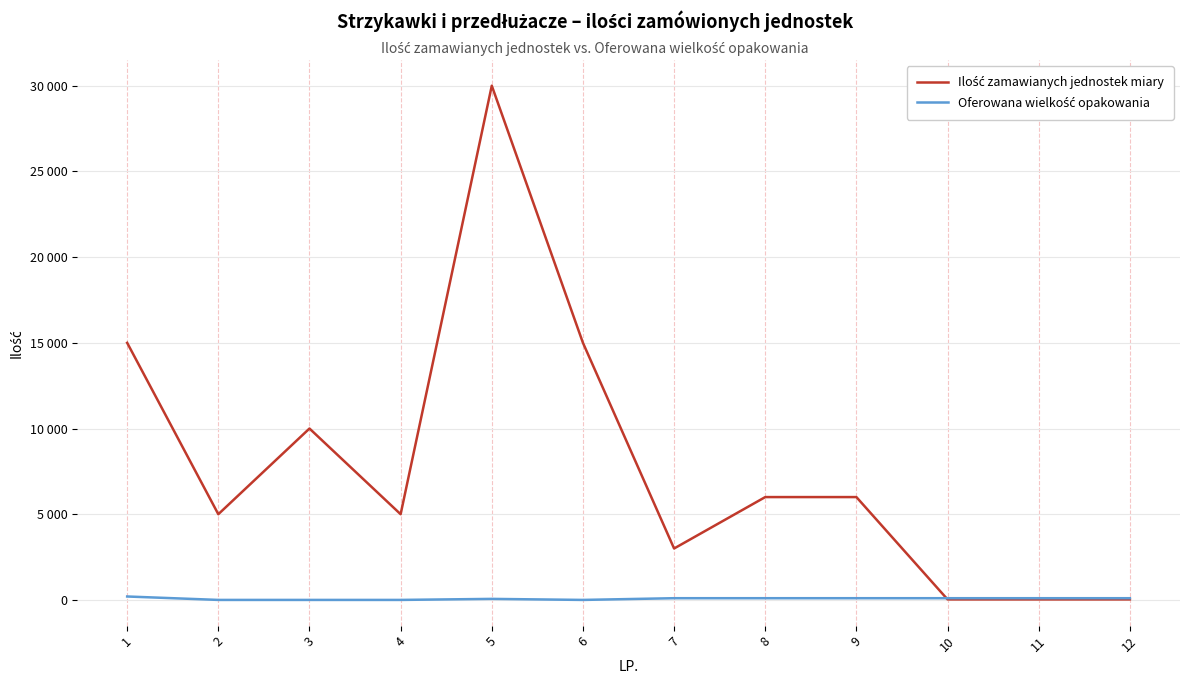

Where is the first local maximum for Ilość zamawianych jednostek miary?

3